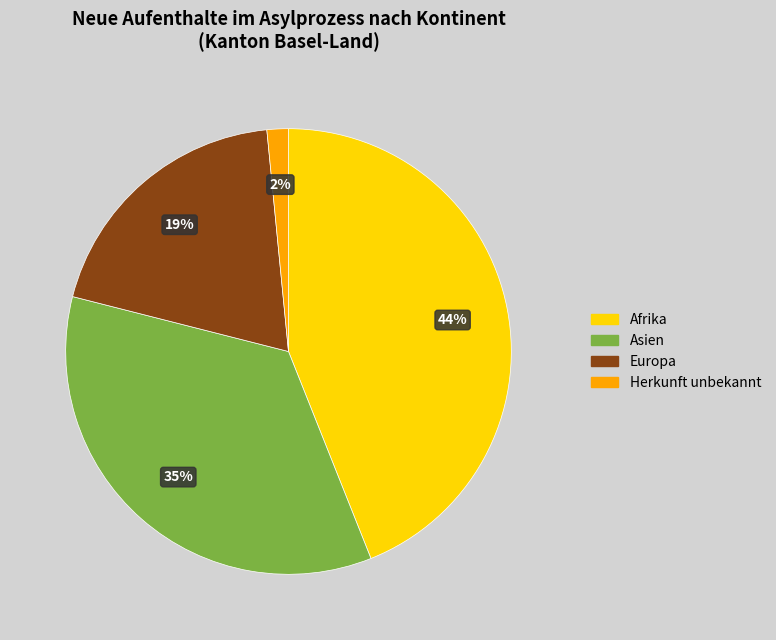

Is there any slice that represents more than half of the pie?

No